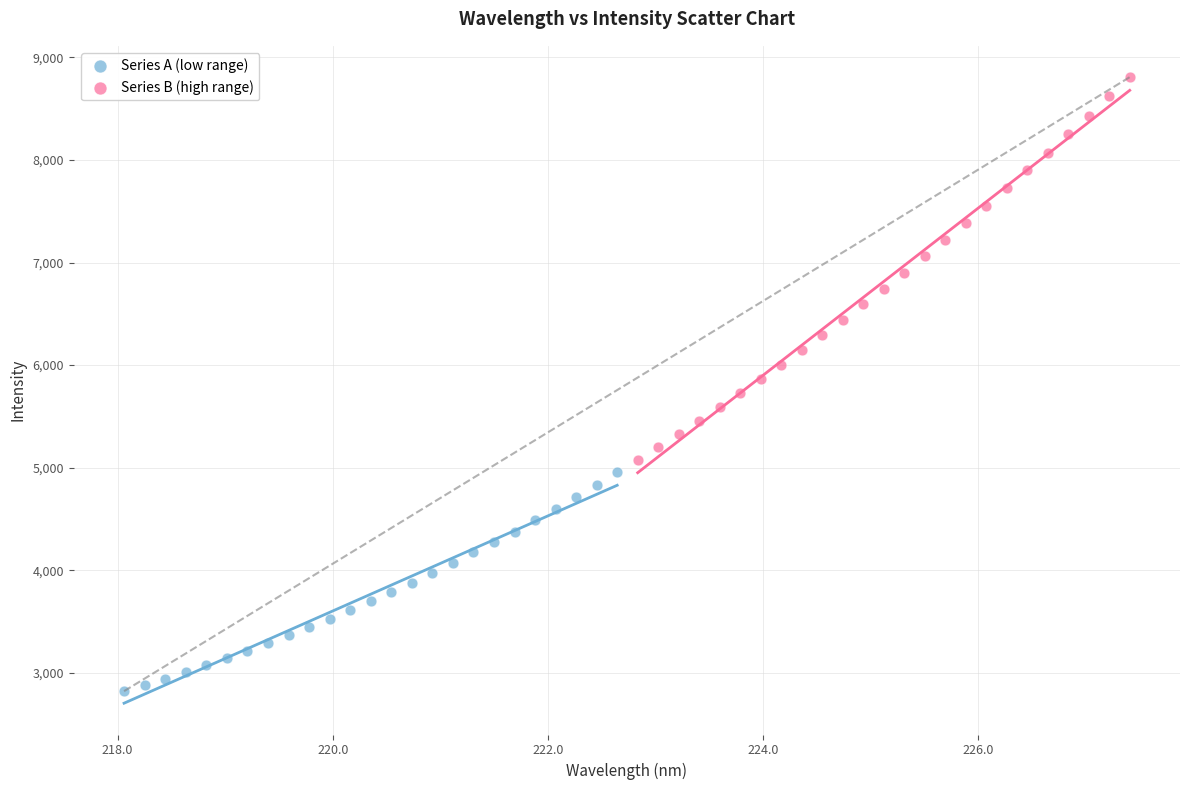

Which series contains the highest Y value?

Series B (high range)